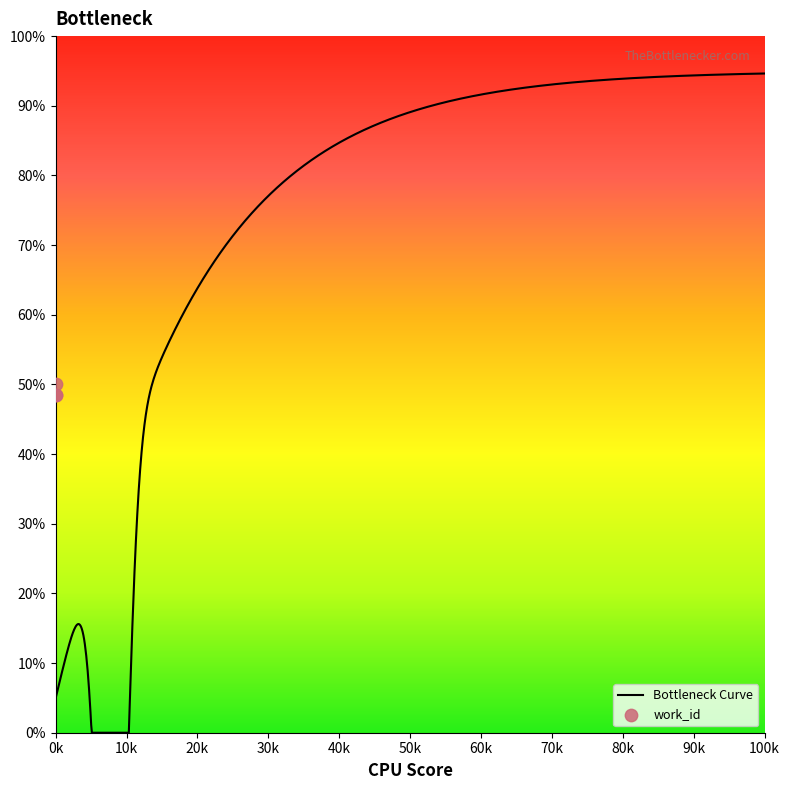

Between 13157 and 14218, which is larger?

14218